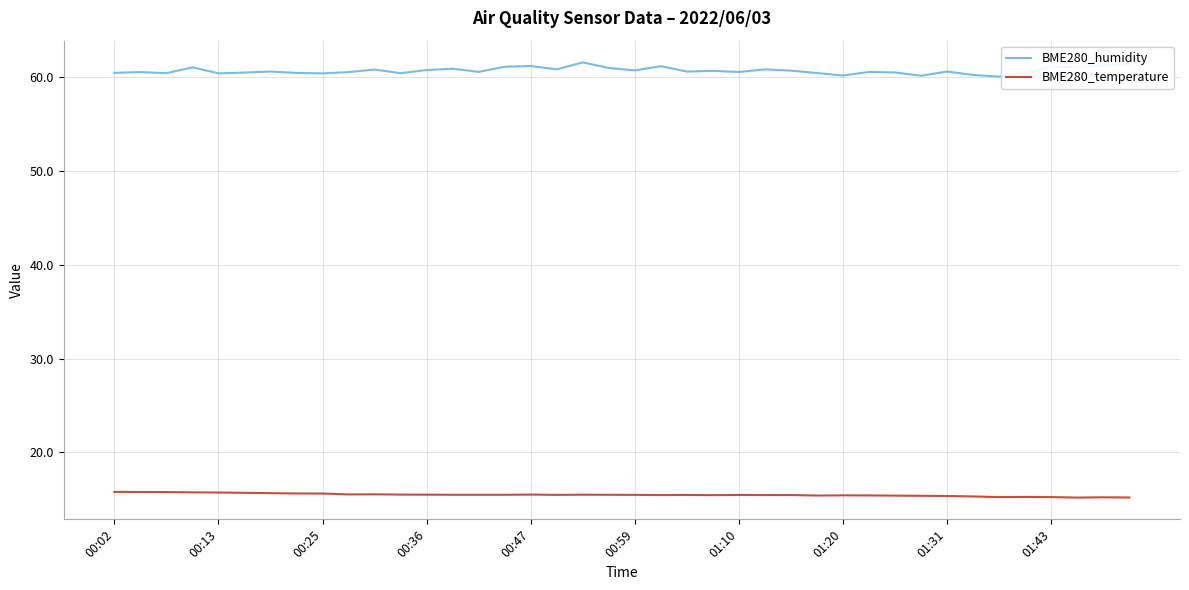

True or false: BME280_temperature and BME280_humidity cross at least once.

False